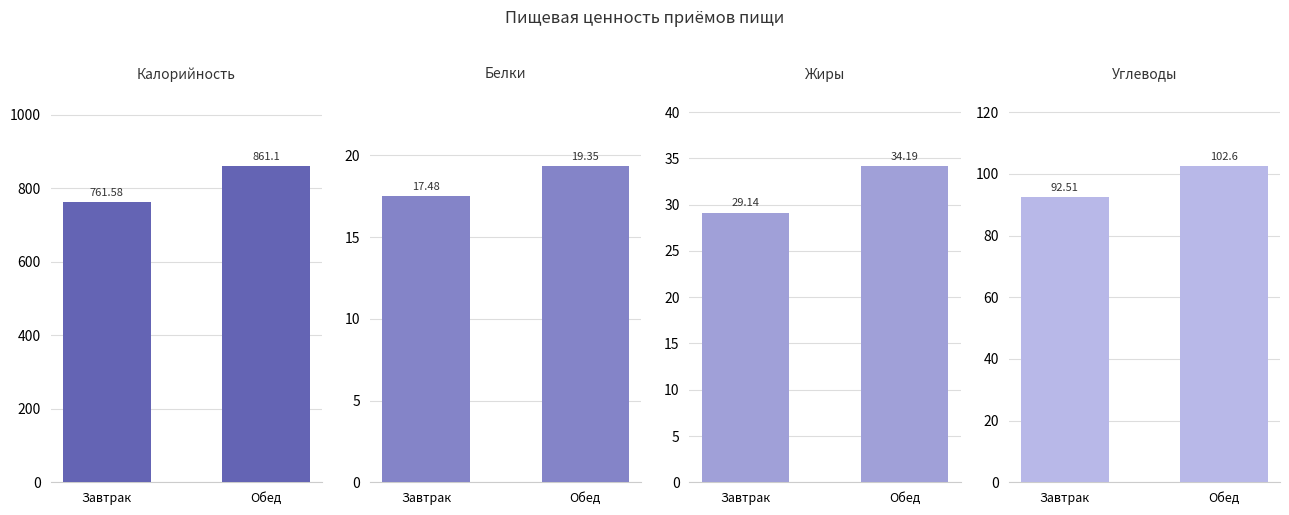

Is it true that Углеводы equals 149.5 at Завтрак?

False